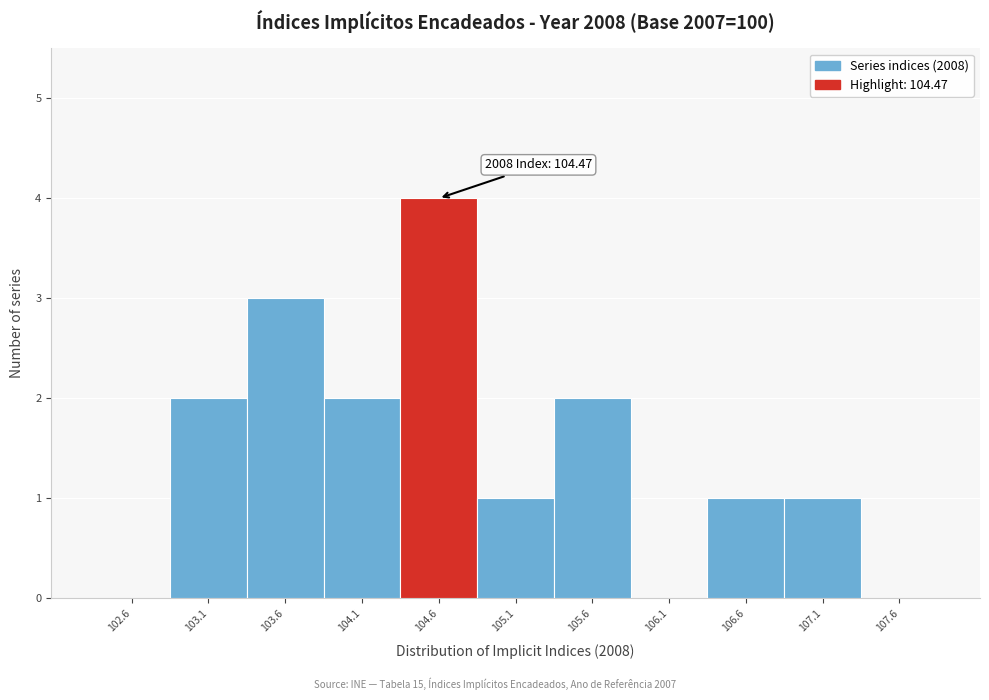

Which range on the x-axis has the tallest bar?

104.35 to 104.85